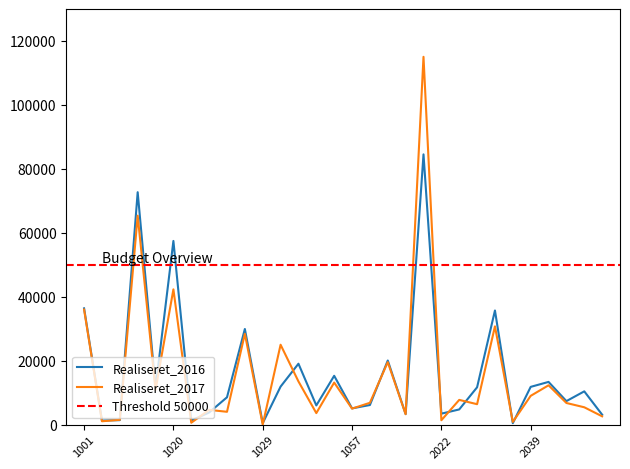

Which series has the largest range (max minus min)?

Realiseret_2017